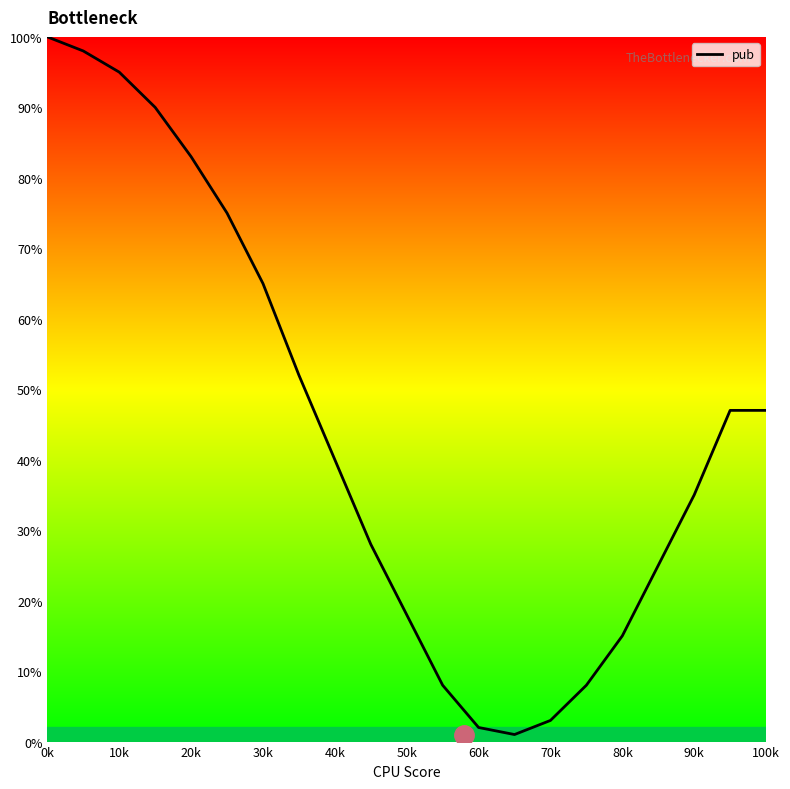

What is the maximum value shown in the chart?

100